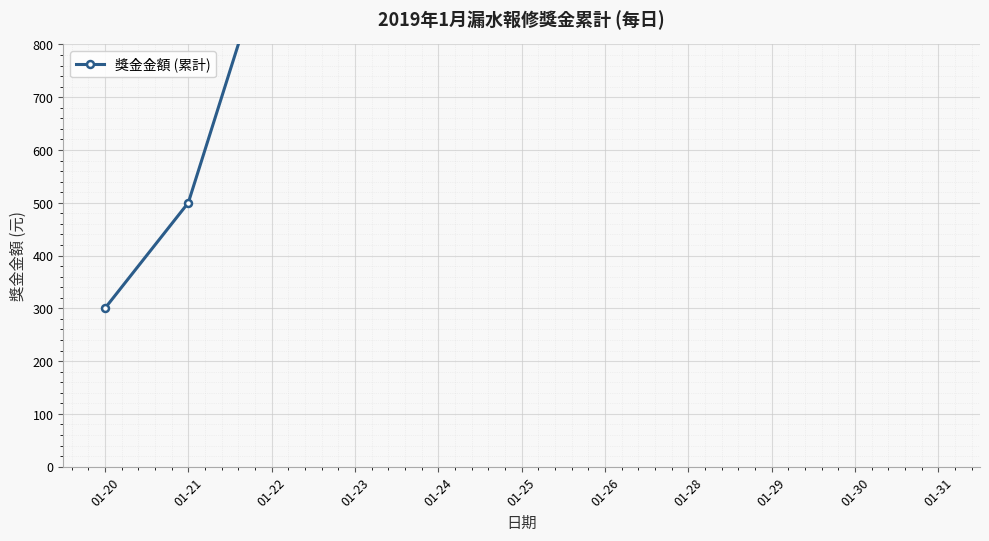

What is the value of the 5th point from the left?

1600